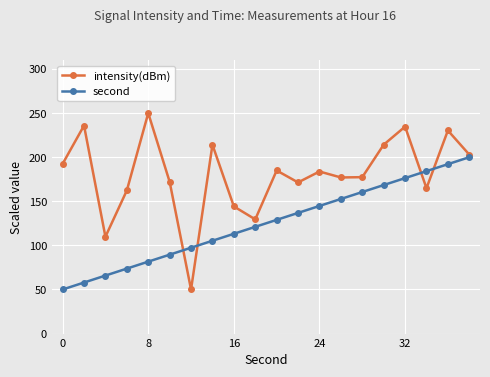

In intensity(dBm), how many points are higher than both neighbors (excluding endpoints)?

7